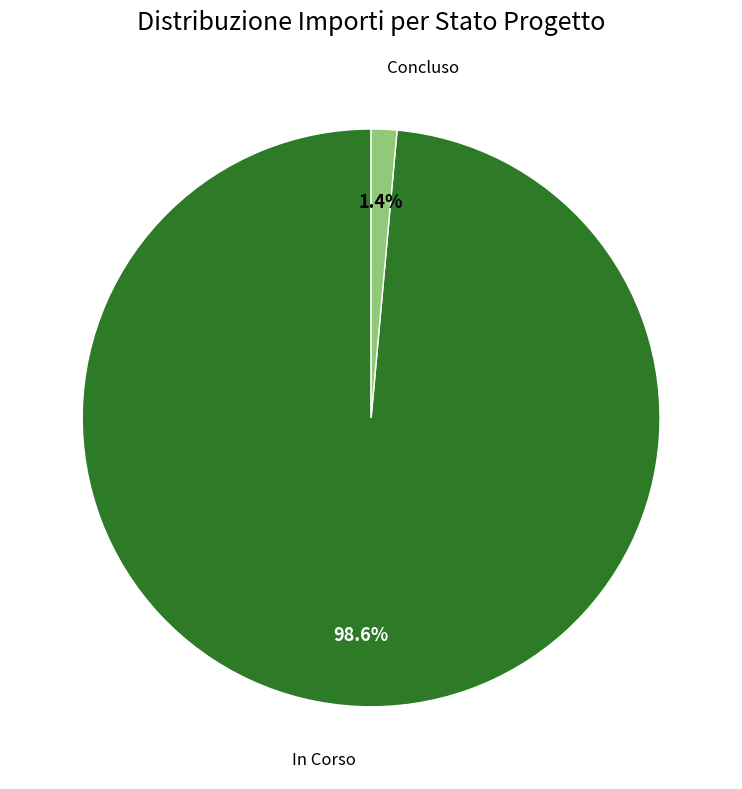

Does any single category account for the majority?

Yes